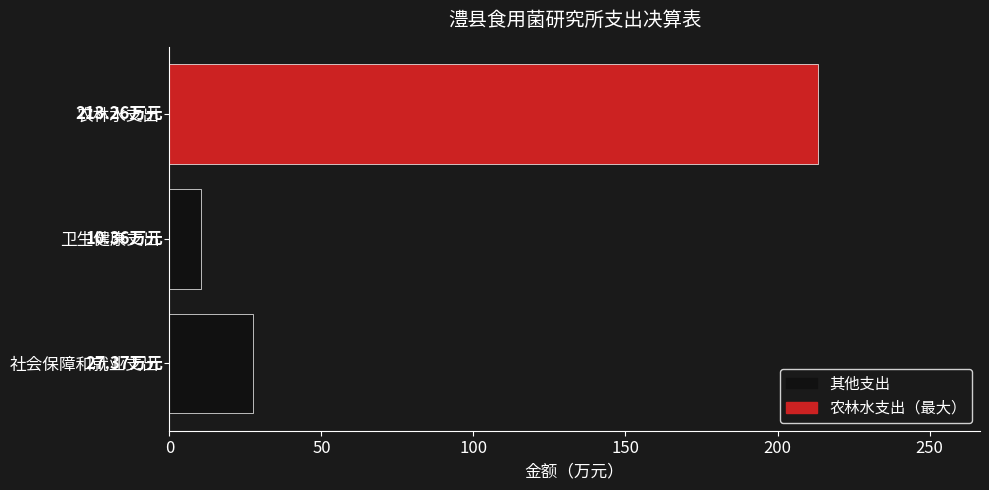

Which has a higher value, 社会保障和就业支出 or 卫生健康支出?

社会保障和就业支出